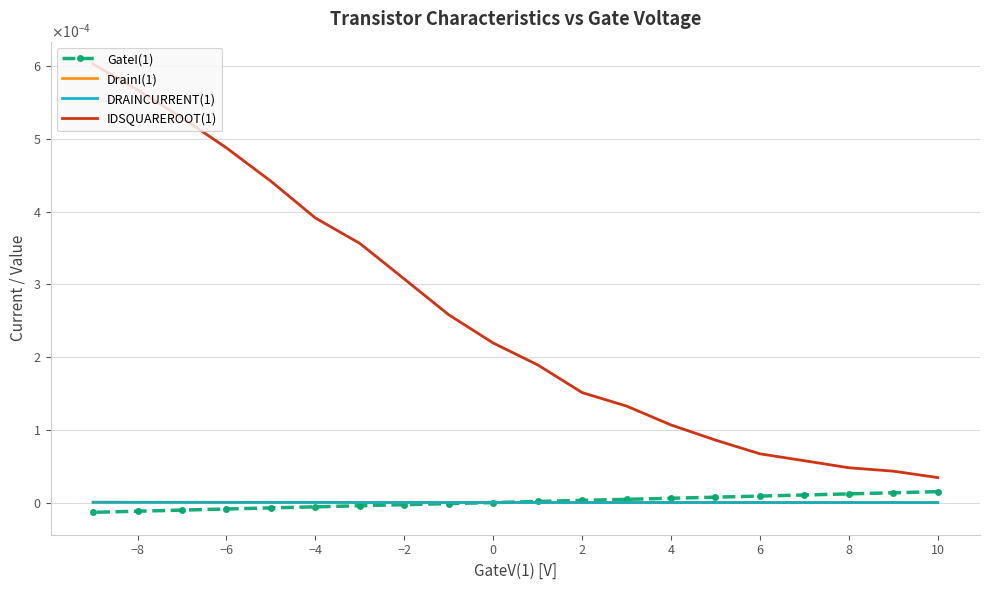

Reading left to right, transcribe all the data shown in this chart.

GateI(1): 0.0	0.0	0.0	0.0	0.0	0.0	0.0	0.0	0.0	0.0	0.0	-0.0	-0.0	-0.0	-0.0	-0.0	-0.0	-0.0	-0.0	-0.0
DrainI(1): 0.0	0.0	0.0	0.0	0.0	0.0	0.0	0.0	0.0	0.0	0.0	0.0	0.0	0.0	0.0	0.0	0.0	0.0	0.0	0.0
DRAINCURRENT(1): 0.0	0.0	0.0	0.0	0.0	0.0	0.0	0.0	0.0	0.0	0.0	0.0	0.0	0.0	0.0	0.0	0.0	0.0	0.0	0.0
IDSQUAREROOT(1): 0.0	0.0	0.0	0.0	0.0	0.0	0.0	0.0	0.0	0.0	0.0	0.0	0.0	0.0	0.0	0.0	0.0	0.0	0.0	0.0